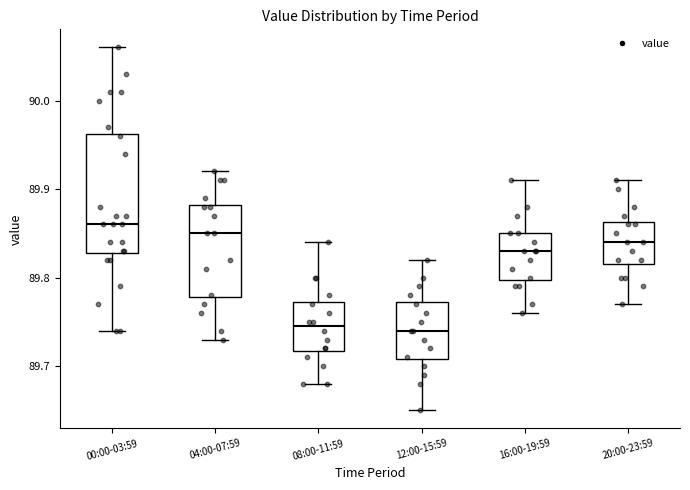

Which box is the tallest, from its lower edge to its upper edge?

00:00-03:59